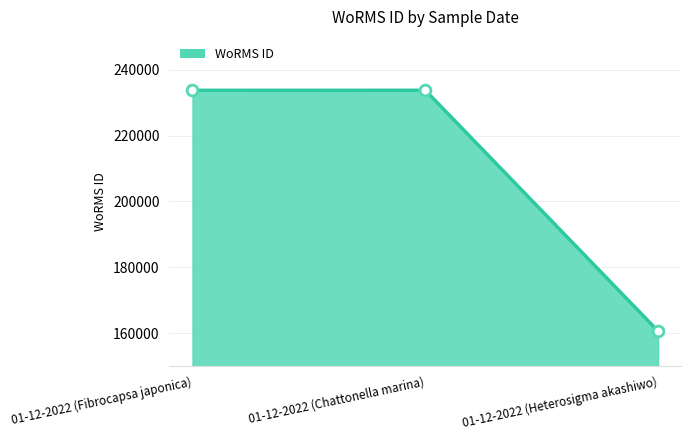

What is the ratio of the value at 01-12-2022 (Heterosigma akashiwo) to the value at 01-12-2022 (Chattonella marina)?

0.7